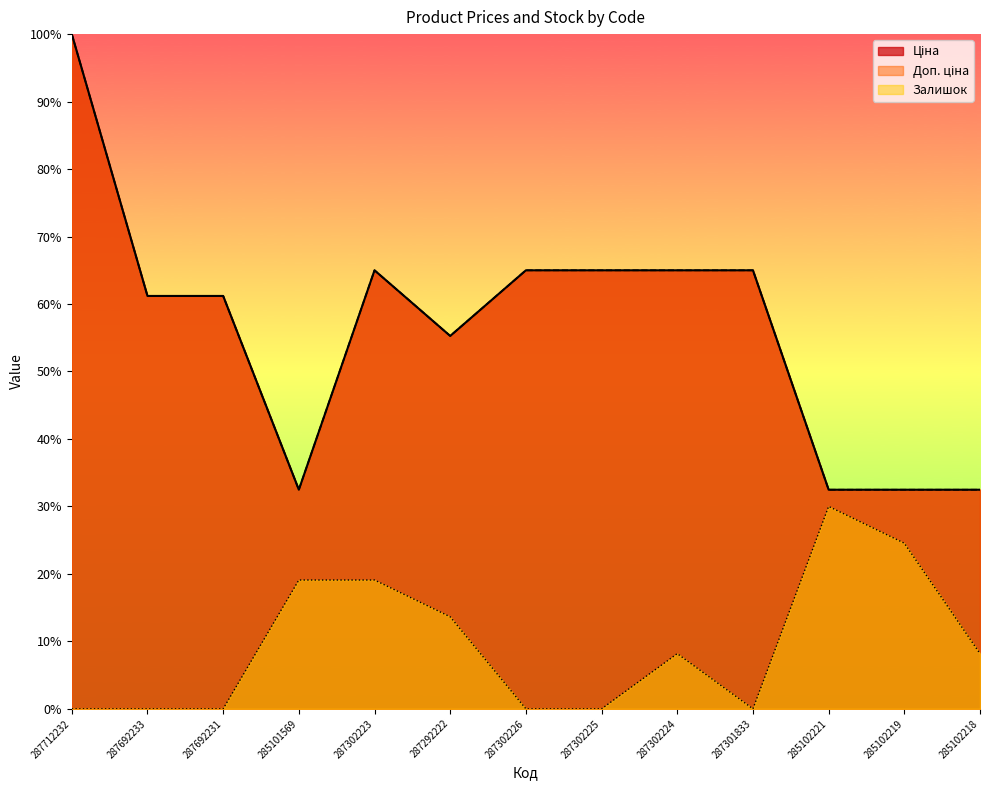

True or false: Ціна has a value of 98.0 at 287692233.

False